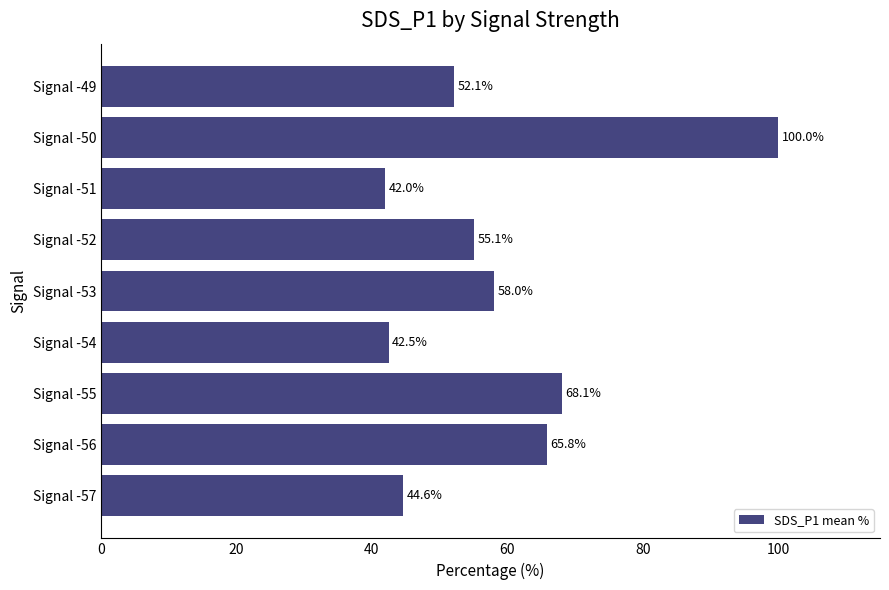

How many bars are there in total?

9